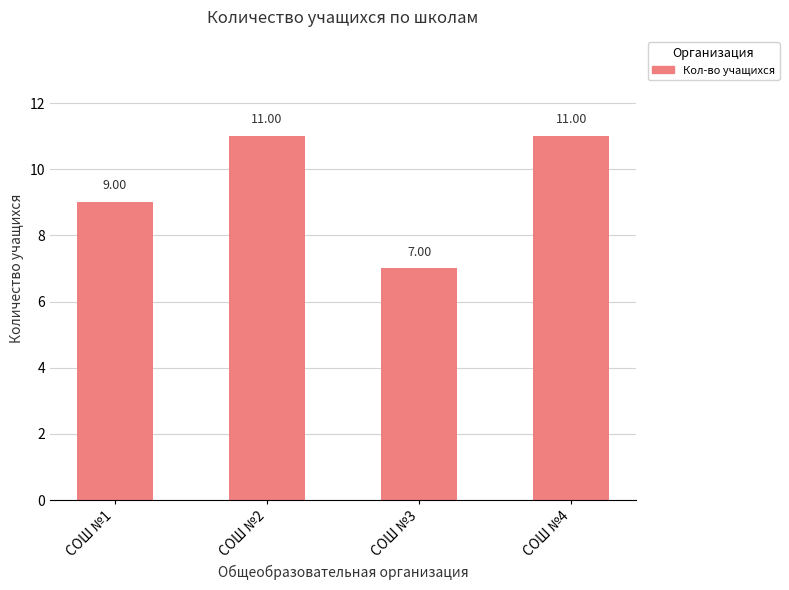

What is the change in value from СОШ №2 to СОШ №3?

-4